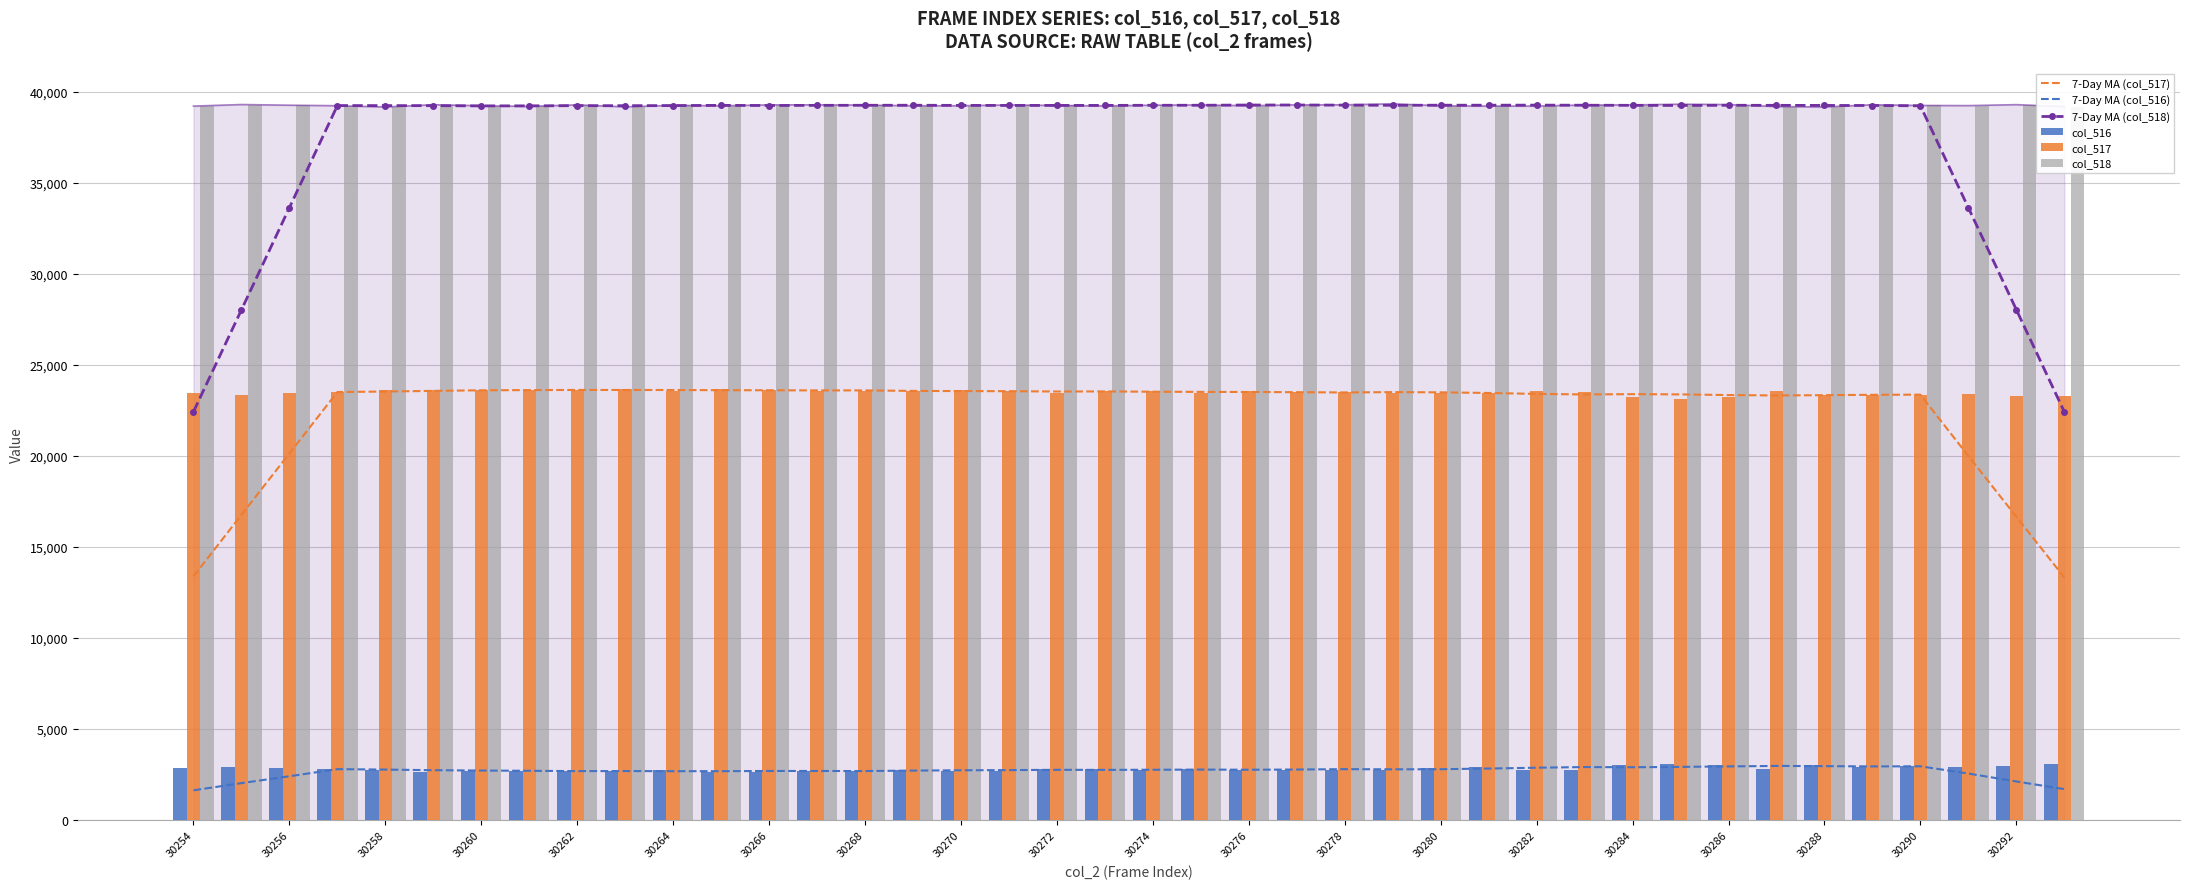

How many data points in col_517 are above 23502?

19